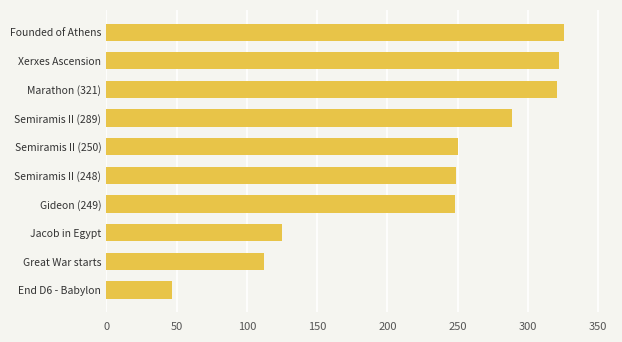

What is the greatest value displayed?

326